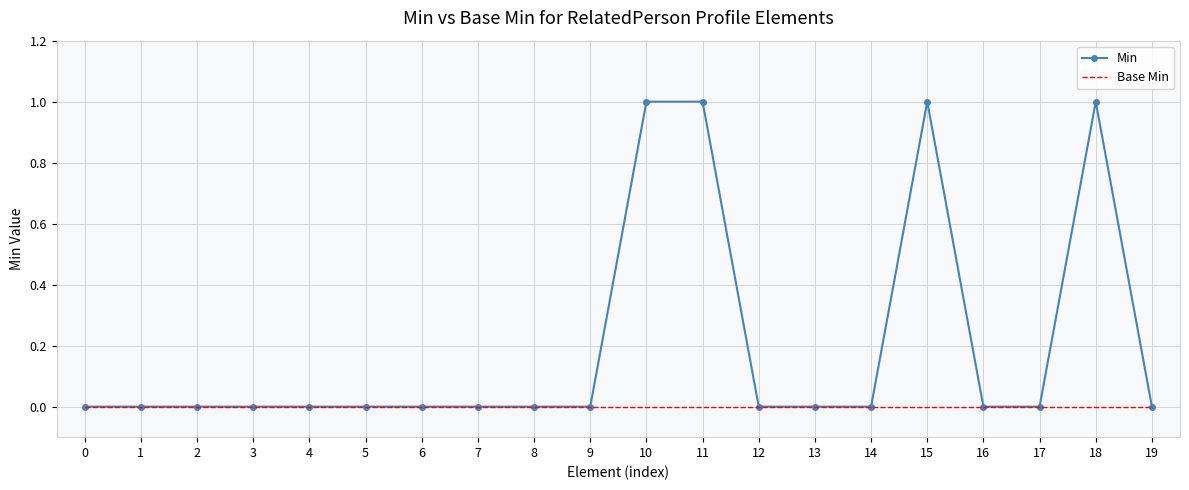

True or false: Min has a value of 1 at 10.

True